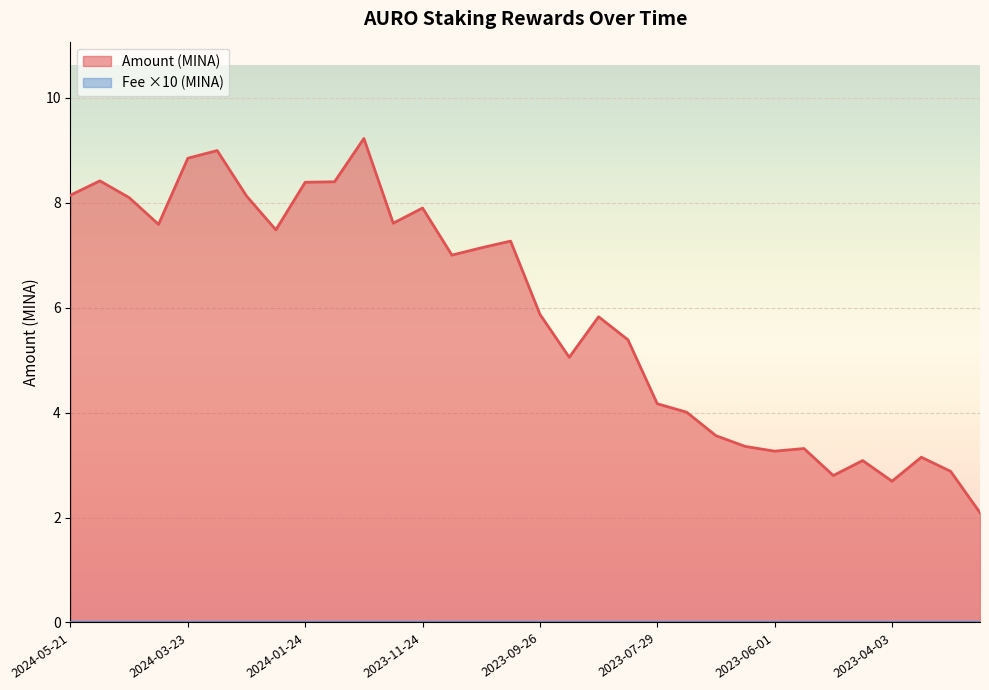

Reading left to right, transcribe all the data shown in this chart.

2024-05-21=8.1	2024-05-06=8.4	2024-04-21=8.1	2024-04-07=7.6	2024-03-23=8.8	2024-03-08=9.0	2024-02-24=8.1	2024-02-08=7.5	2024-01-24=8.4	2024-01-09=8.4	2023-12-26=9.2	2023-12-10=7.6	2023-11-24=7.9	2023-11-10=7.0	2023-10-26=7.1	2023-10-11=7.3	2023-09-26=5.9	2023-09-12=5.1	2023-08-28=5.8	2023-08-14=5.4	2023-07-29=4.2	2023-07-14=4.0	2023-07-01=3.6	2023-06-15=3.4	2023-06-01=3.3	2023-05-16=3.3	2023-05-02=2.8	2023-04-16=3.1	2023-04-03=2.7	2023-03-17=3.1	2023-03-03=2.9	2023-02-15=2.1